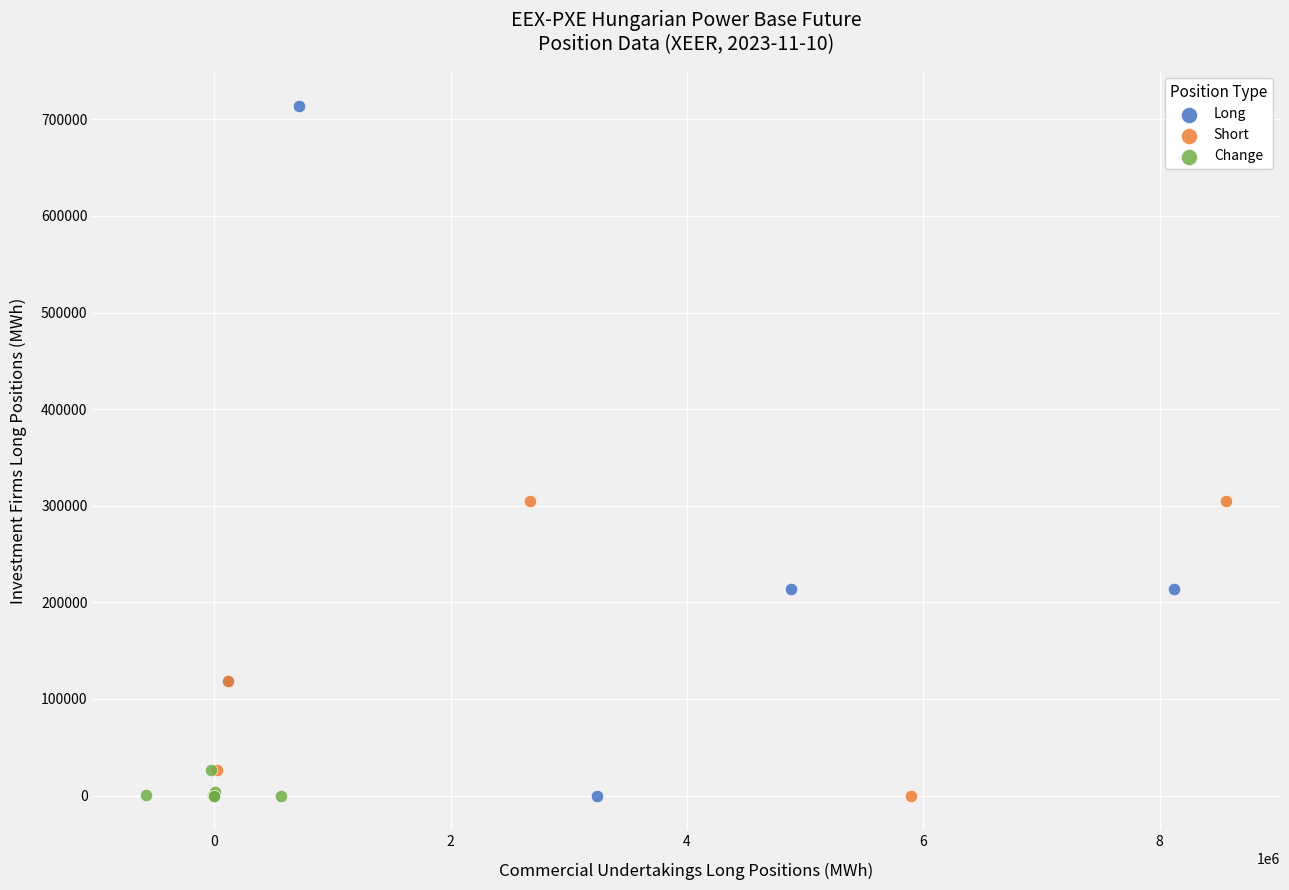

Which series has the widest spread of Y values?

Long